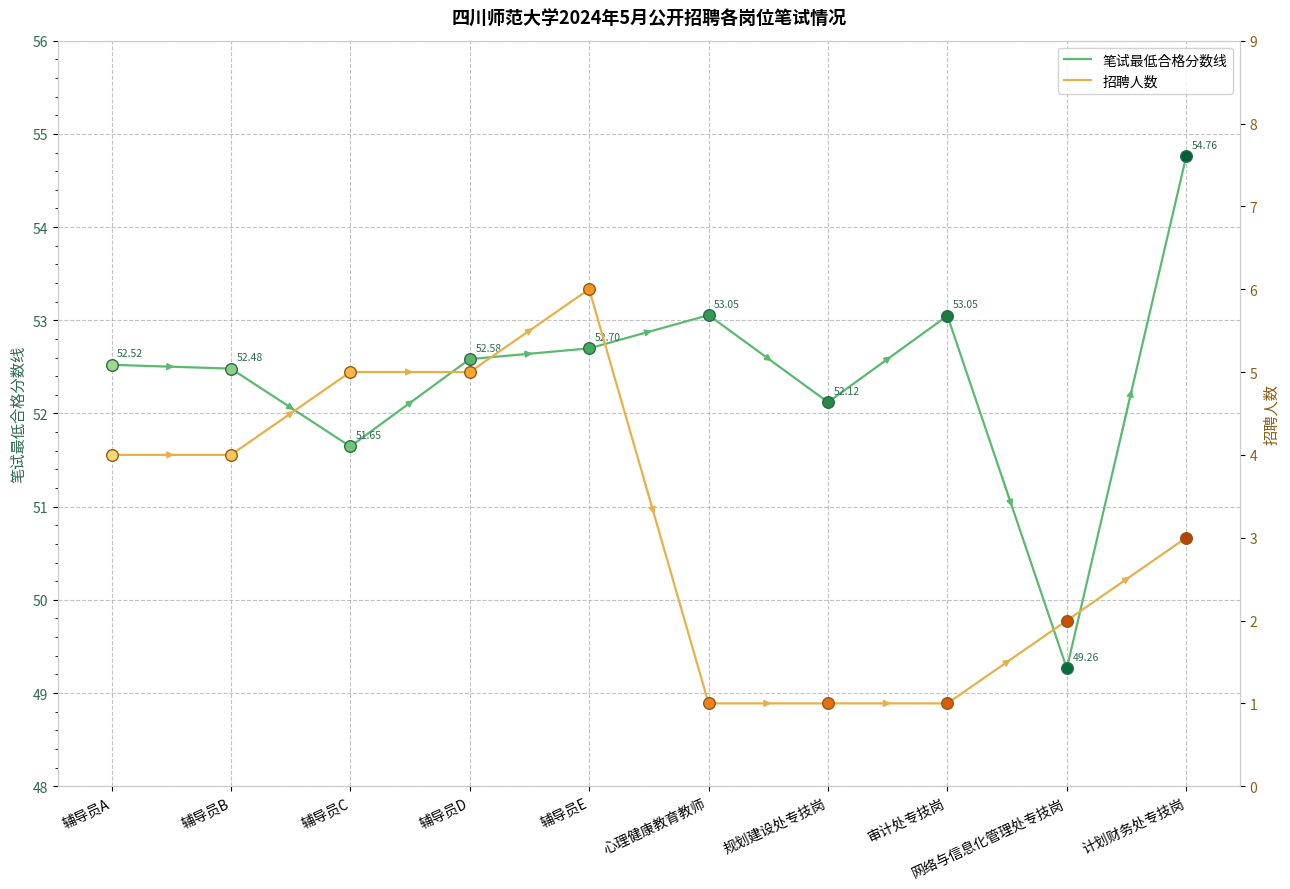

Which series contains the highest Y value?

笔试最低合格分数线